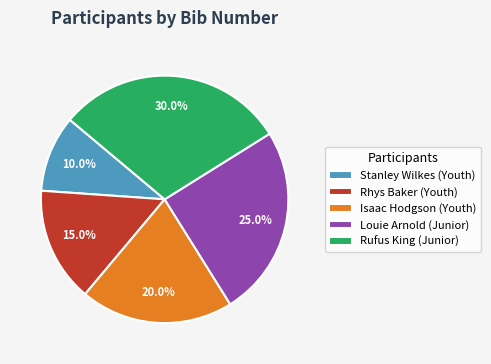

How much of the chart is everything except Rufus King (Junior)?

70.0%